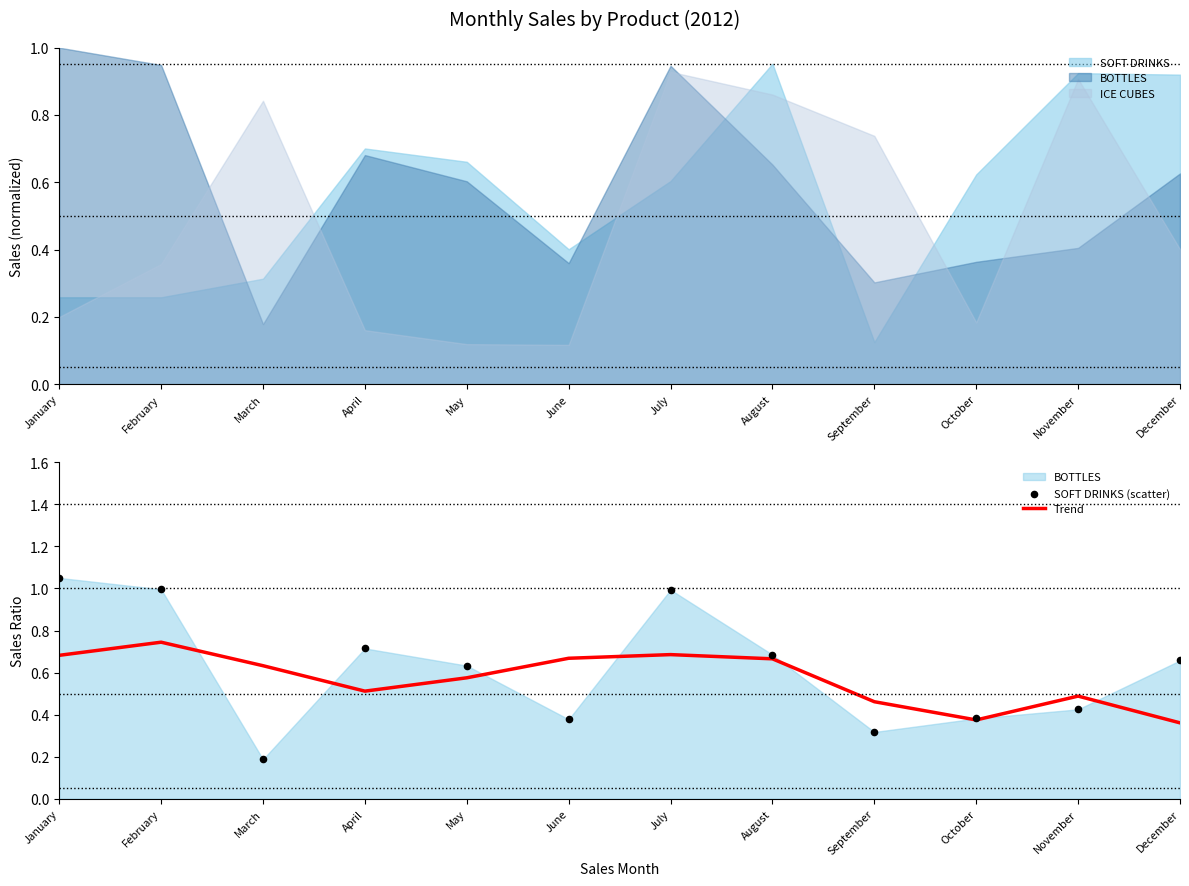

At which category is the sum across all series the highest?

February